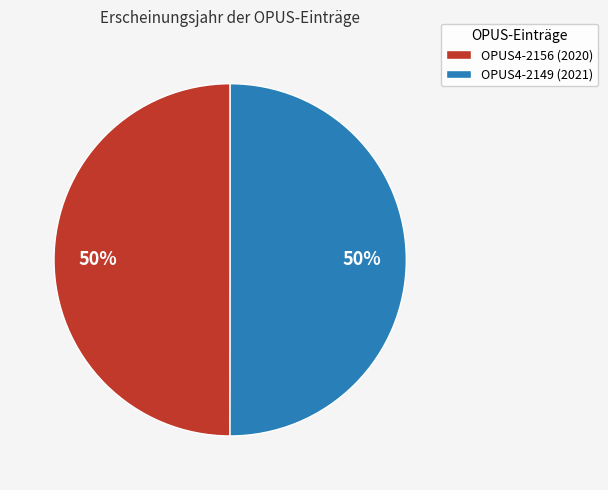

How many segments does this pie chart have?

2